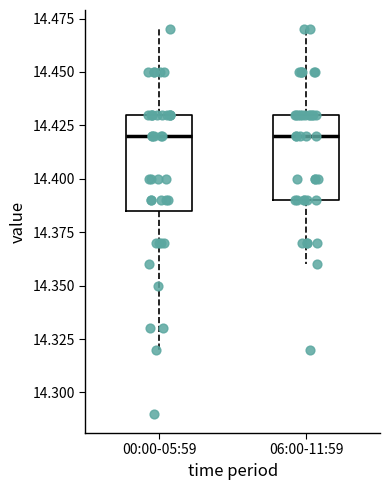

Reading left to right, transcribe this box plot: for each box, give where its median line is, the range the box spans, and where its two whiskers end, as read against the y-axis. The values are not printed on the chart, so give them approximately, as read against the axis.

00:00-05:59: median 14.420, box 14.385 to 14.430, whiskers 14.320 to 14.470
06:00-11:59: median 14.420, box 14.390 to 14.430, whiskers 14.360 to 14.470